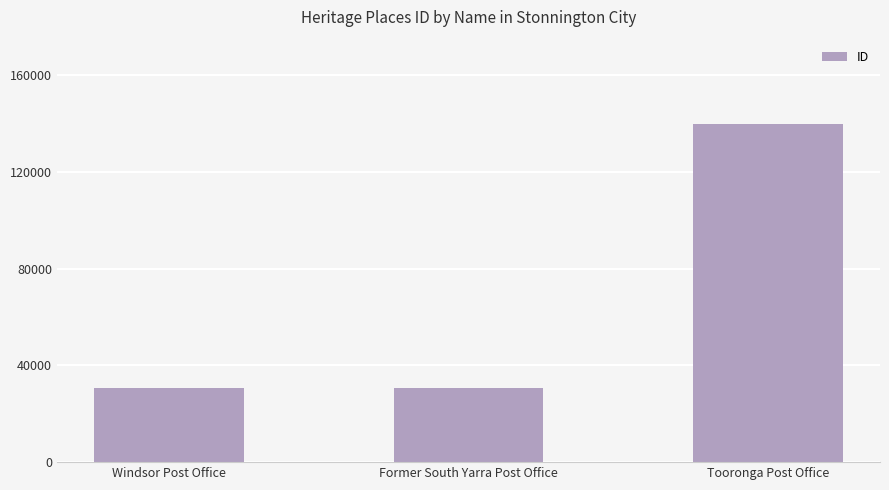

What is the change in value from Former South Yarra Post Office to Tooronga Post Office?

+109147